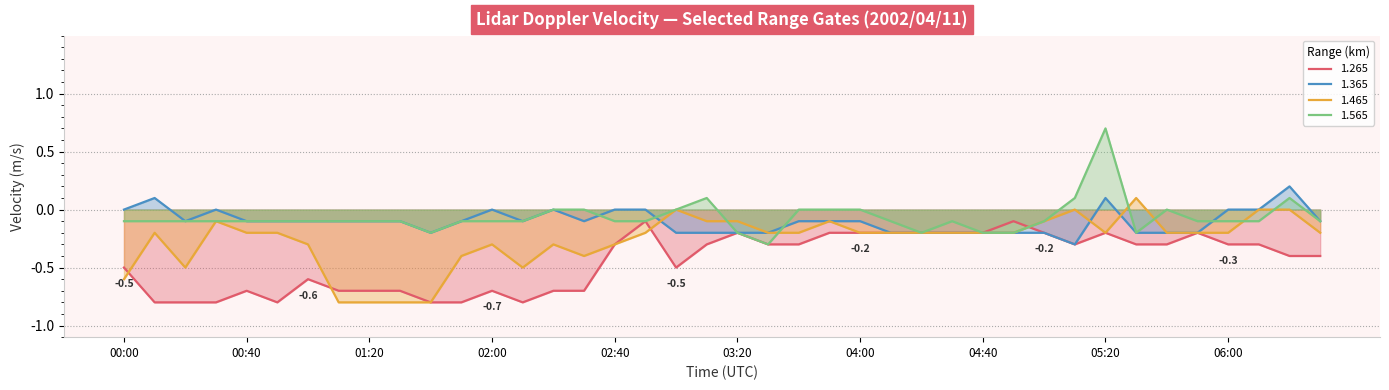

True or false: 1.365 has more than 2 interior local peaks.

True